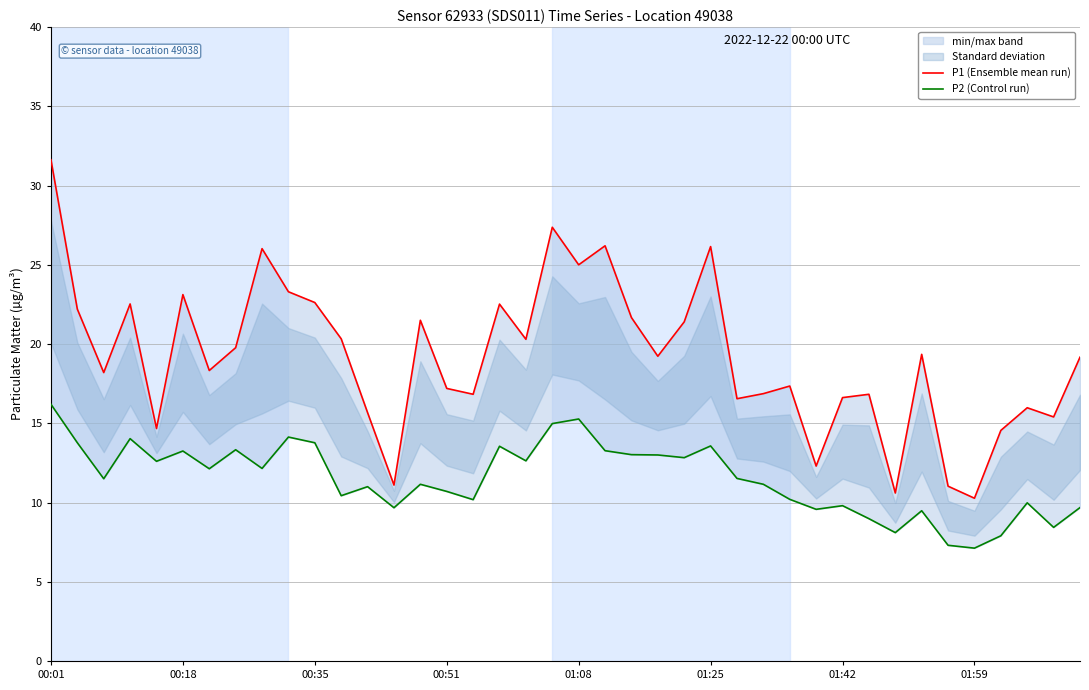

True or false: P1 (Ensemble mean run) has a value of 15.7 at 12.

True